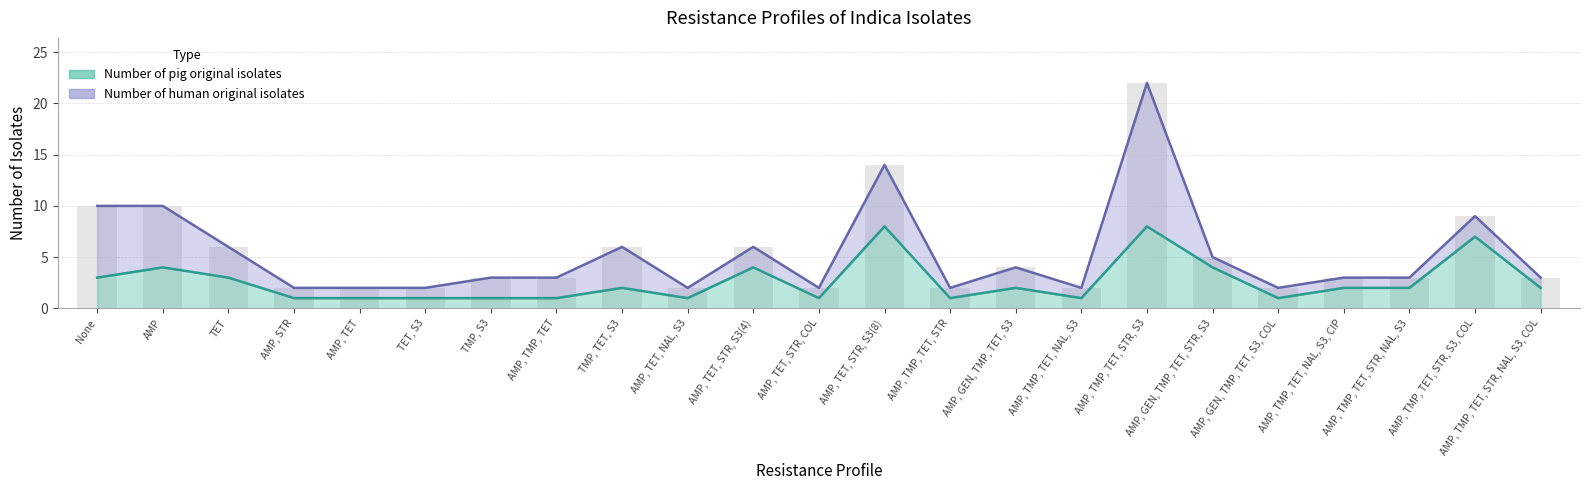

What is the difference between the maximum and minimum values?

7